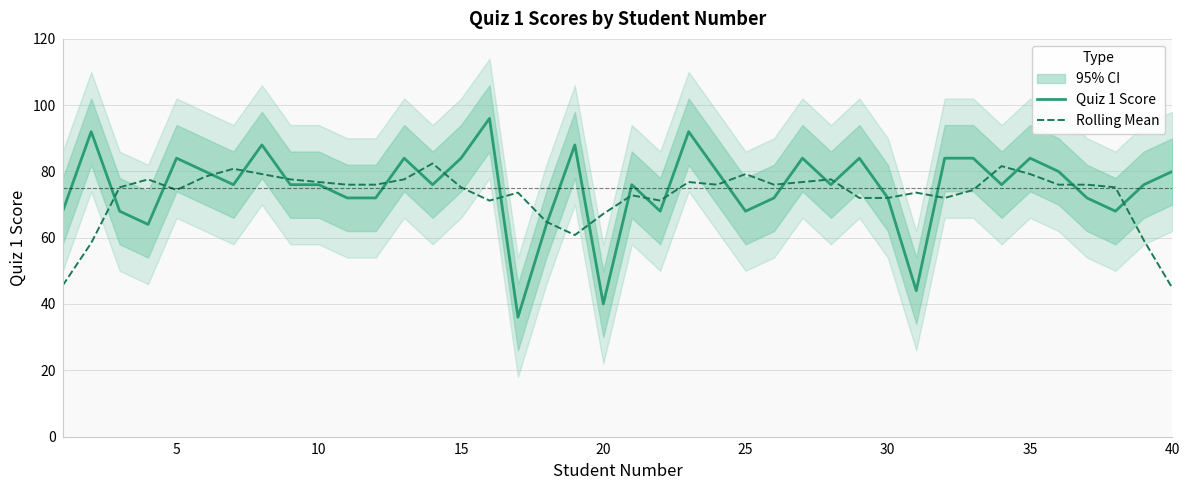

The Rolling Mean series shows 120.6 at 25. True or false?

False